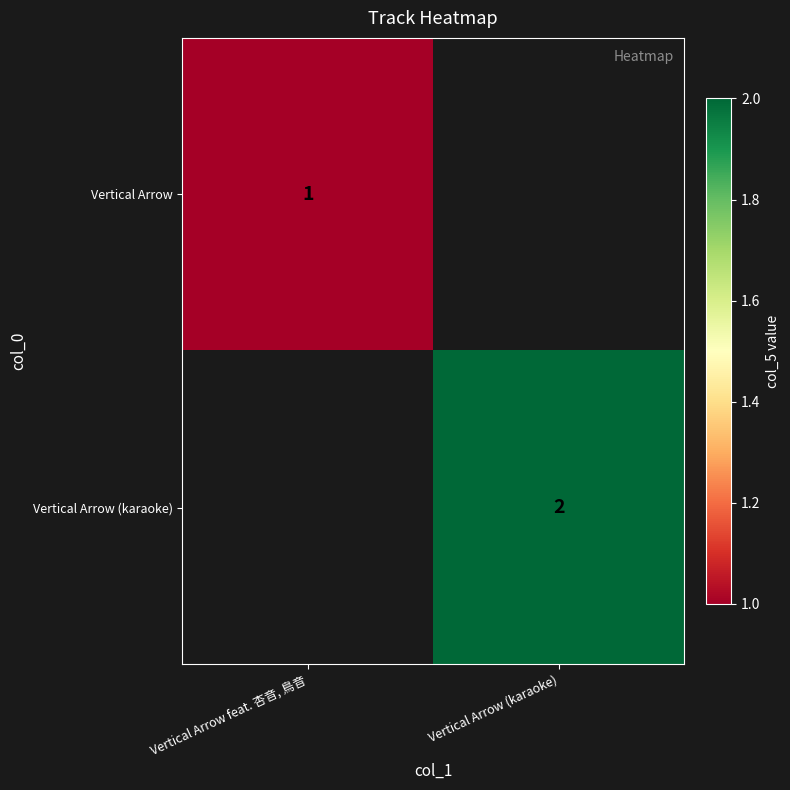

True or false: Vertical Arrow has a value of 1 at Vertical Arrow feat. 杏音, 鳥音.

True